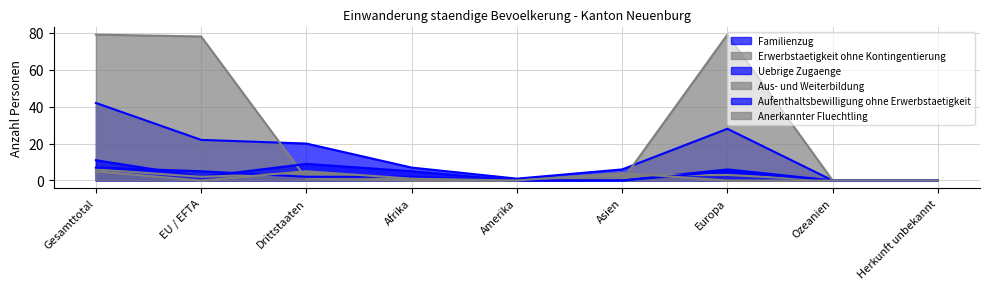

The Aufenthaltsbewilligung ohne Erwerbstaetigkeit series shows 2 at Ozeanien. True or false?

False